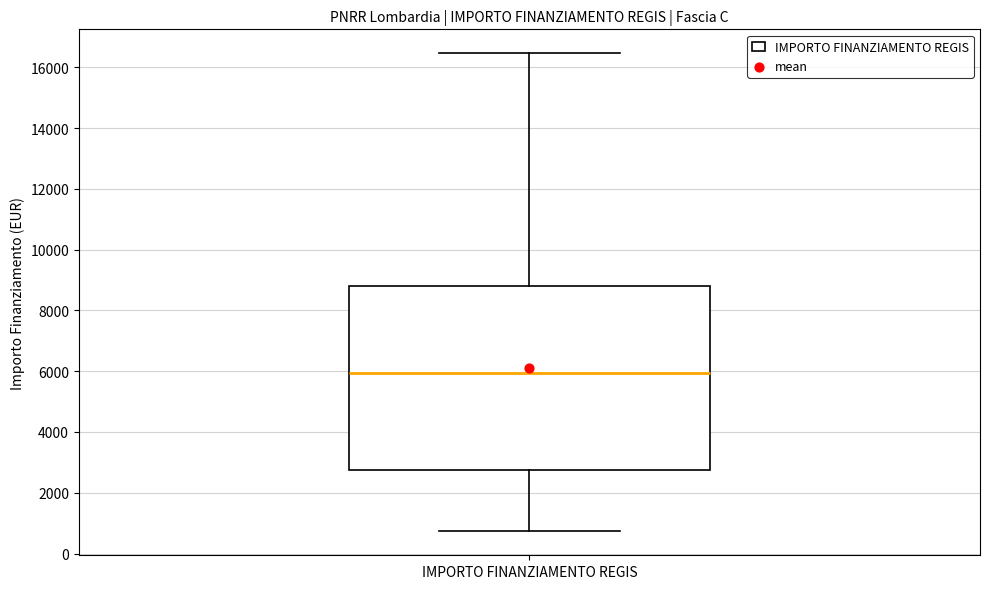

Where does the median line of the box for IMPORTO FINANZIAMENTO REGIS sit on the y-axis? The values are not printed on the chart, so give them approximately, as read against the axis.

6000